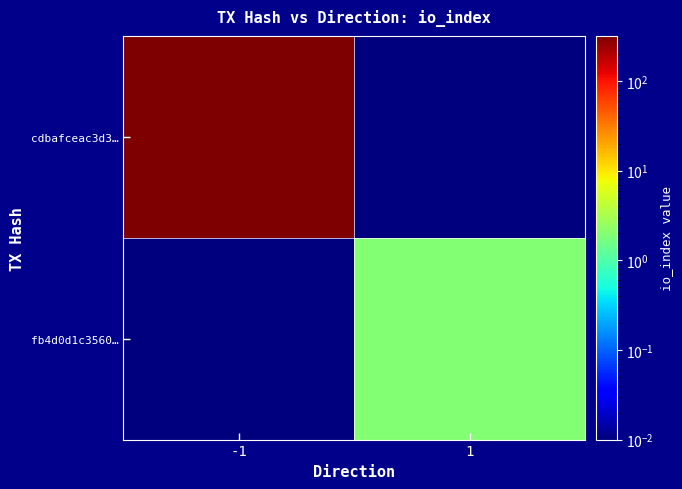

Which has a higher value, 1 or -1?

-1